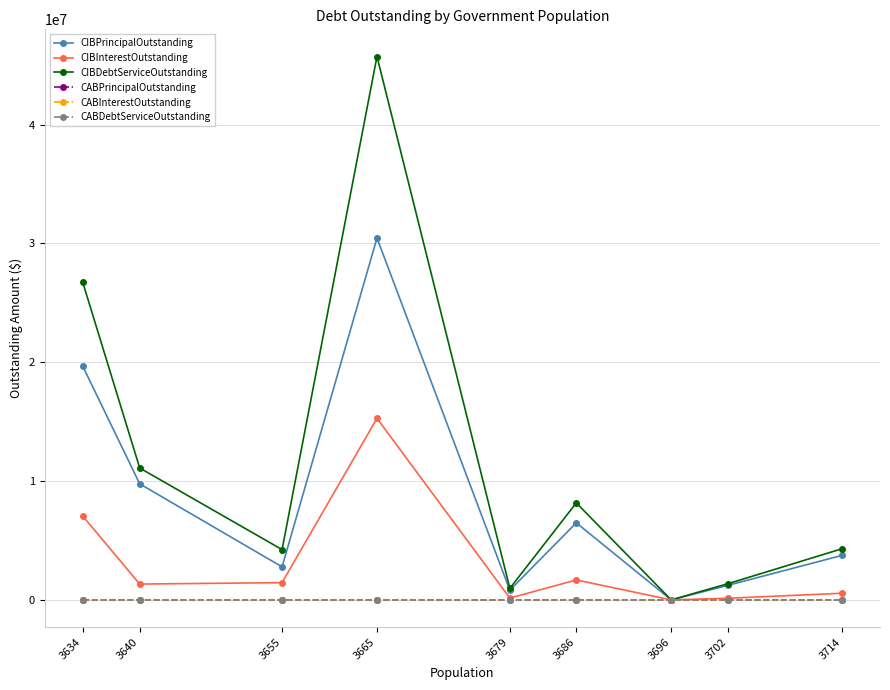

Reading right to left, what are all the values shown in this chart?

CIBPrincipalOutstanding: 3745000.0	1229000.0	0.0	6485000.0	815000.0	30445000.0	2780000.0	9765000.0	19663000.0
CIBInterestOutstanding: 558000.0	137635.3	0.0	1677605.5	154333.8	15277367.2	1450481.0	1331856.9	7053043.8
CIBDebtServiceOutstanding: 4303000.0	1366635.3	0.0	8162605.5	969333.8	45722367.2	4230481.0	11096856.9	26716043.8
CABPrincipalOutstanding: 0.0	0.0	0.0	0.0	0.0	0.0	0.0	0.0	0.0
CABInterestOutstanding: 0.0	0.0	0.0	0.0	0.0	0.0	0.0	0.0	0.0
CABDebtServiceOutstanding: 0.0	0.0	0.0	0.0	0.0	0.0	0.0	0.0	0.0